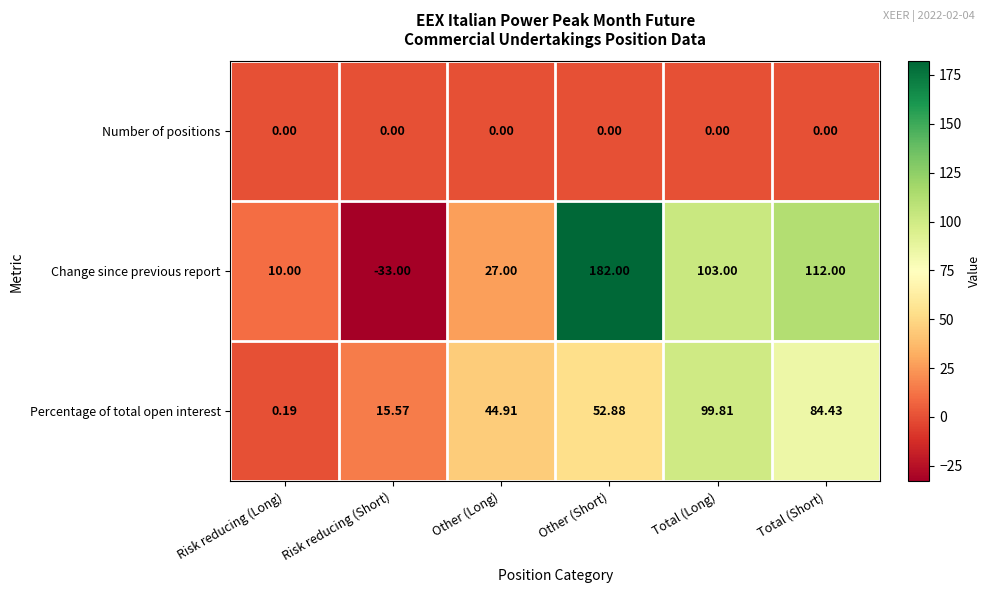

Which series has the largest total across all categories?

Change since previous report